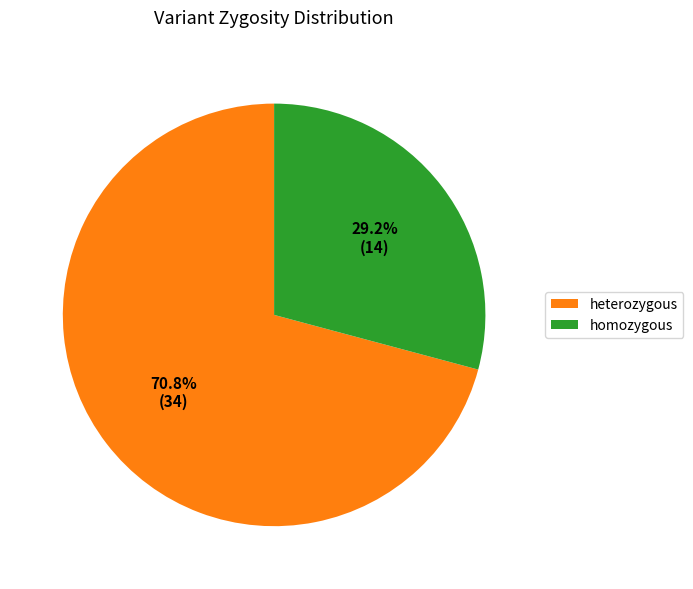

Does any single category account for the majority?

Yes